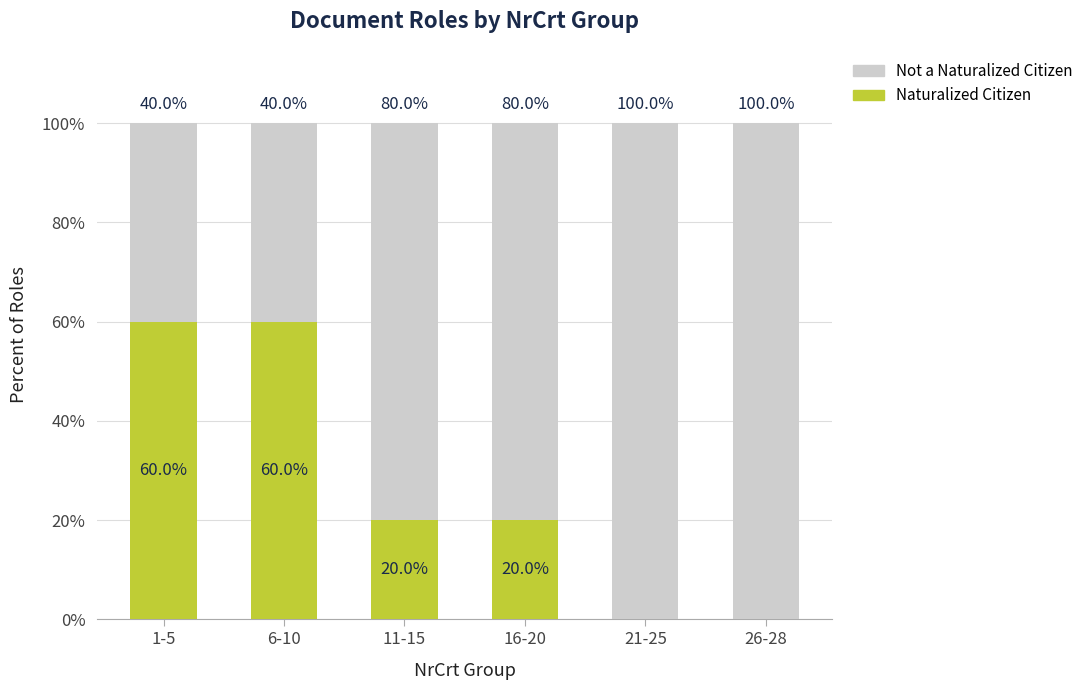

What is the total value across all series at 11-15?

100